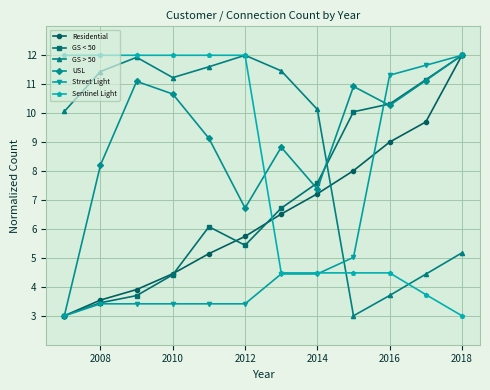

True or false: USL and Street Light cross at least once.

True